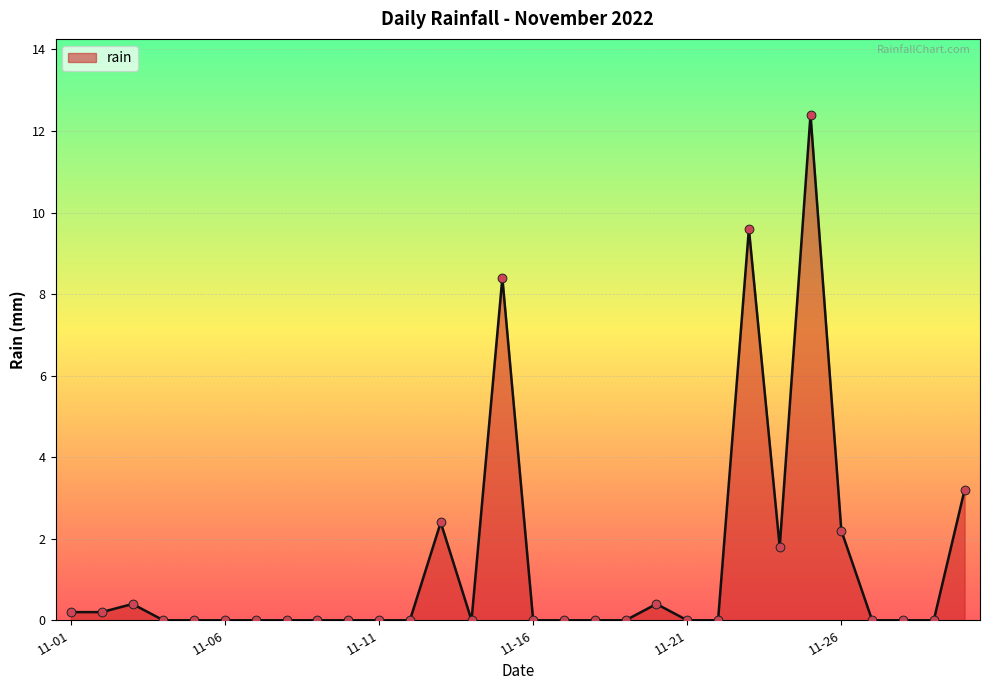

What is the greatest value displayed?

12.4